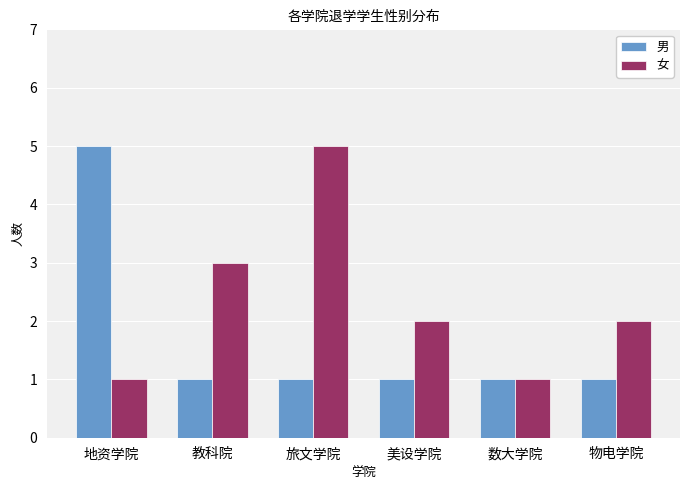

Reading left to right, what are all the values shown in this chart?

男: 地资学院=5	教科院=1	旅文学院=1	美设学院=1	数大学院=1	物电学院=1
女: 地资学院=1	教科院=3	旅文学院=5	美设学院=2	数大学院=1	物电学院=2